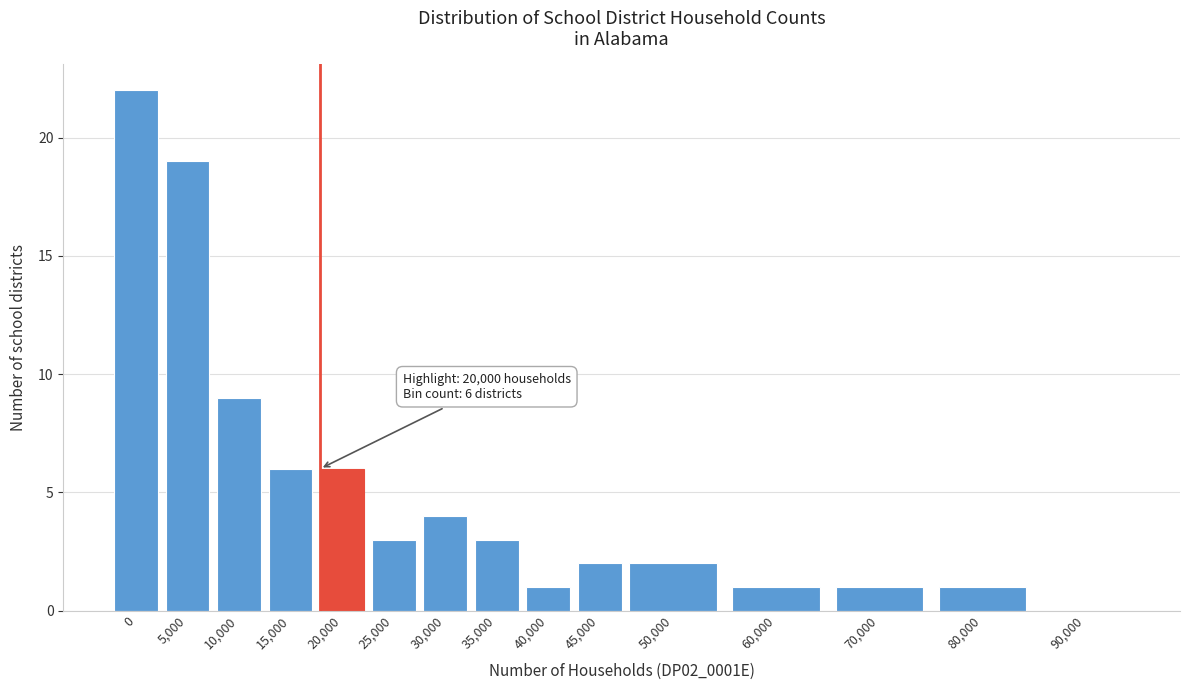

Reading left to right, what are all the values shown in this chart?

0=22	5,000=19	10,000=9	15,000=6	20,000=6	25,000=3	30,000=4	35,000=3	40,000=1	45,000=2	50,000=2	60,000=1	70,000=1	80,000=1	90,000=0